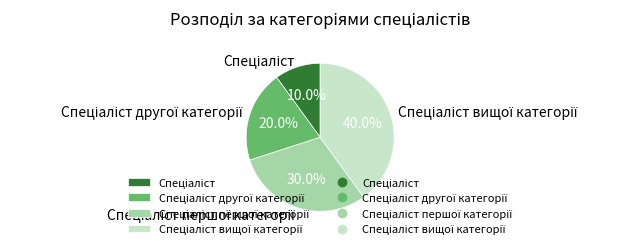

Does any single category account for the majority?

No